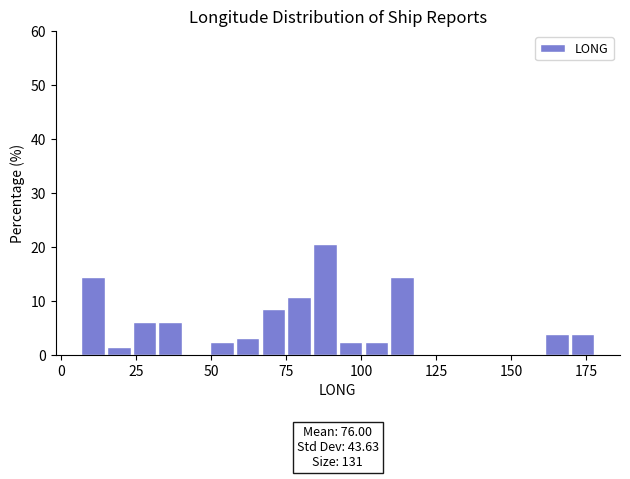

Read against the x-axis, roughly where is the centre of the tallest bar?

90